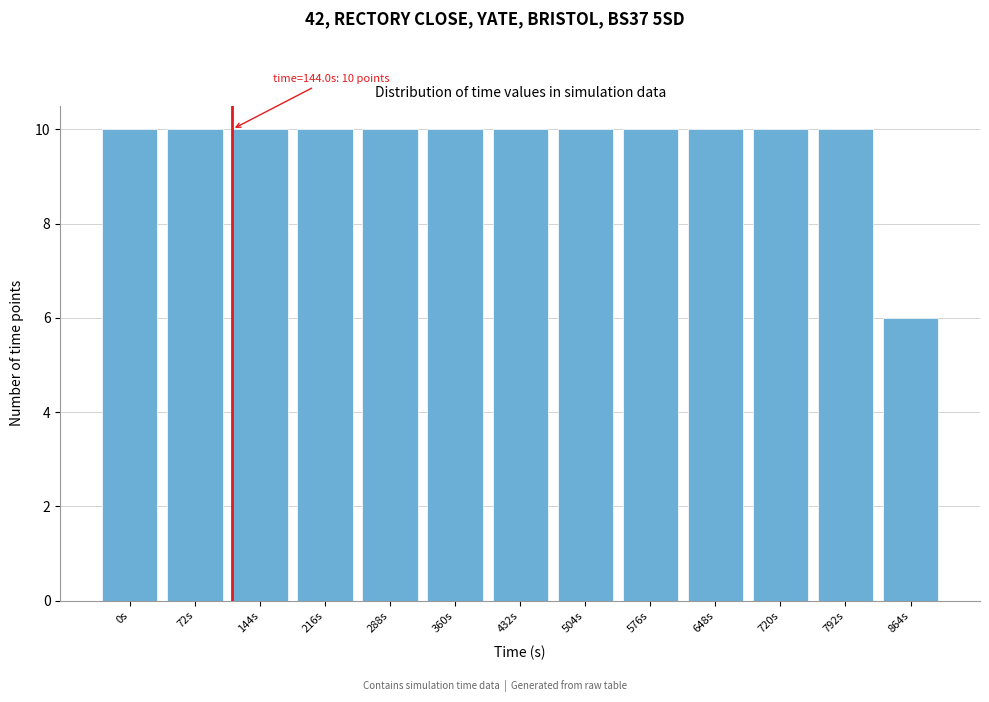

Reading right to left, extract all data points from this chart.

6	10	10	10	10	10	10	10	10	10	10	10	10